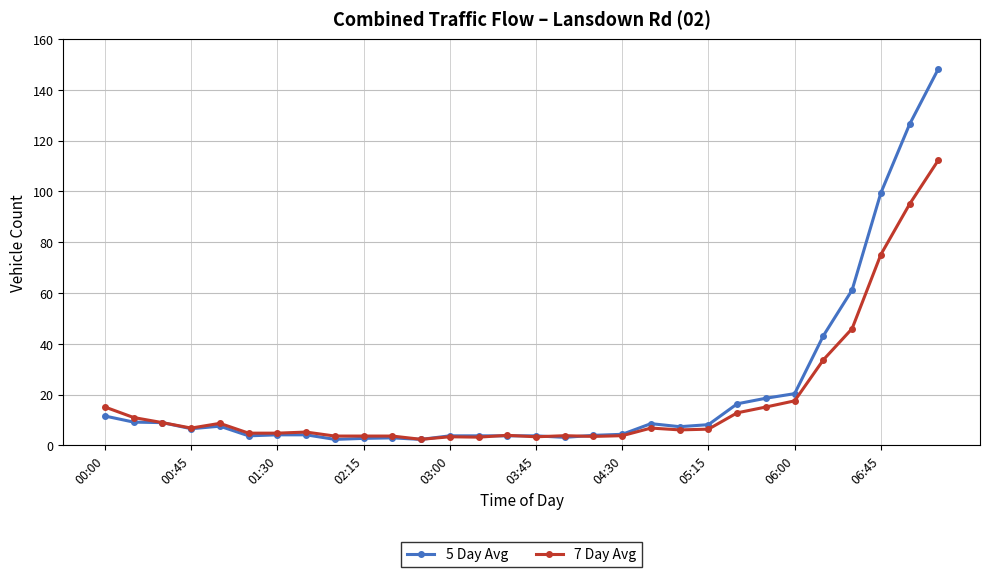

Rank the series by their maximum value, from highest to lowest.

5 Day Avg, 7 Day Avg